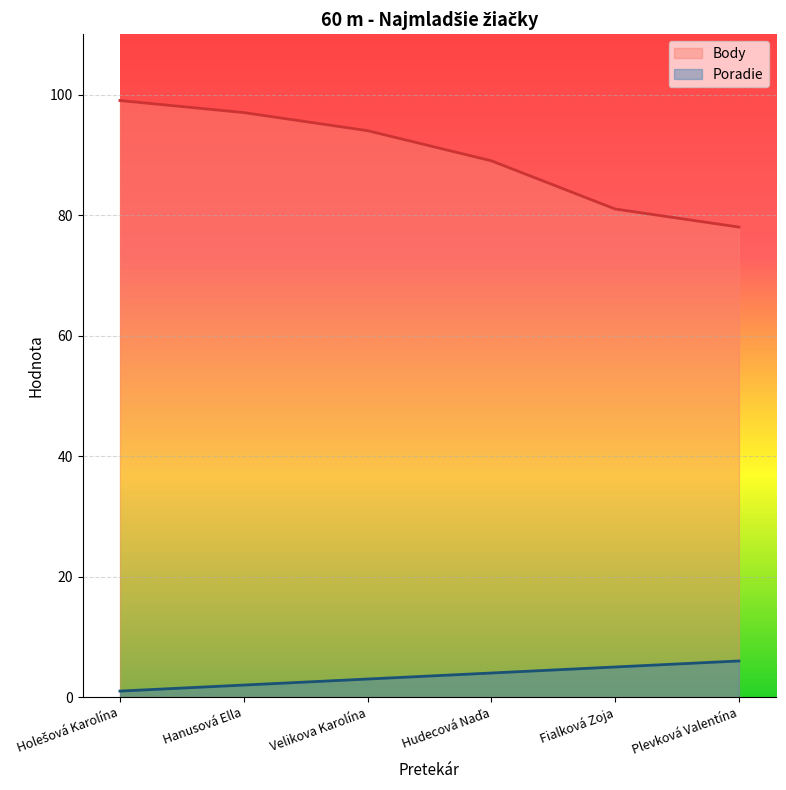

What is the difference between the Poradie values at Plevková Valentína and Holešová Karolína?

5